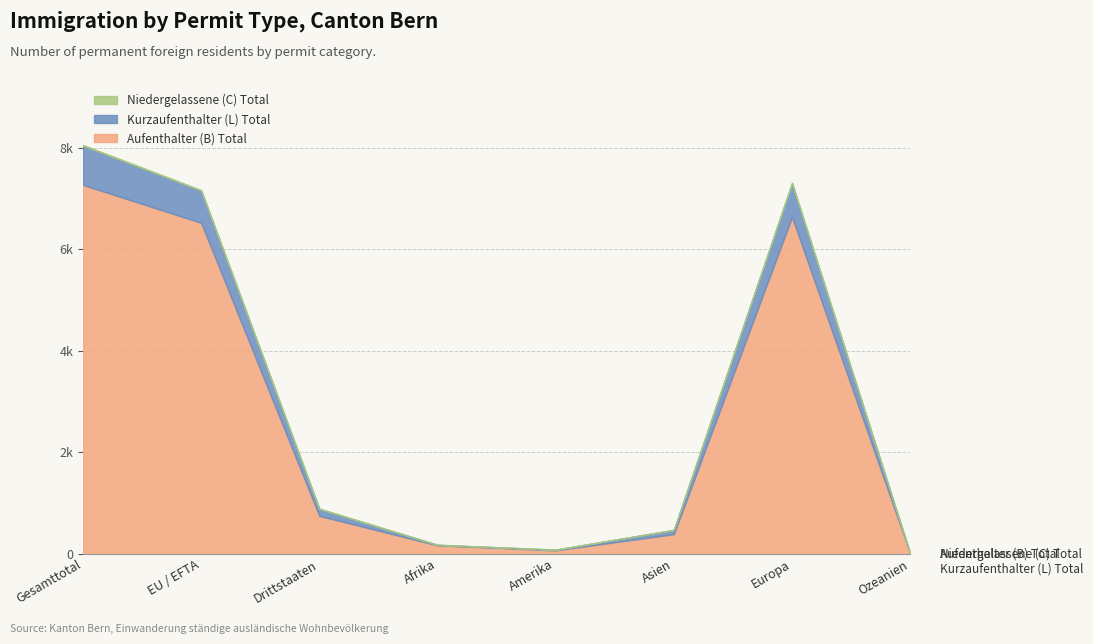

What is the difference between the highest and lowest values at Europa?

6623